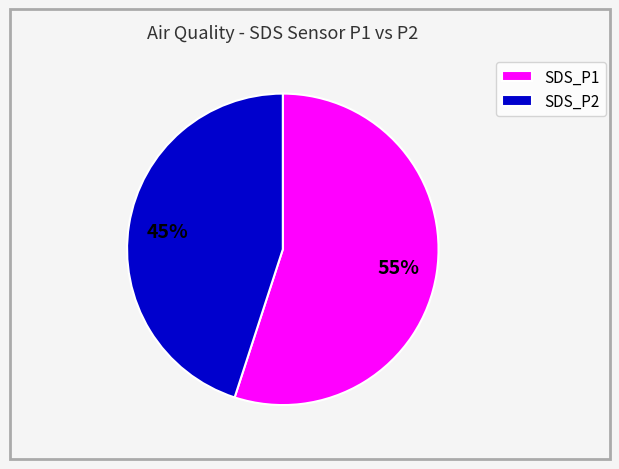

To the nearest percent, what portion does SDS_P1 represent?

55%